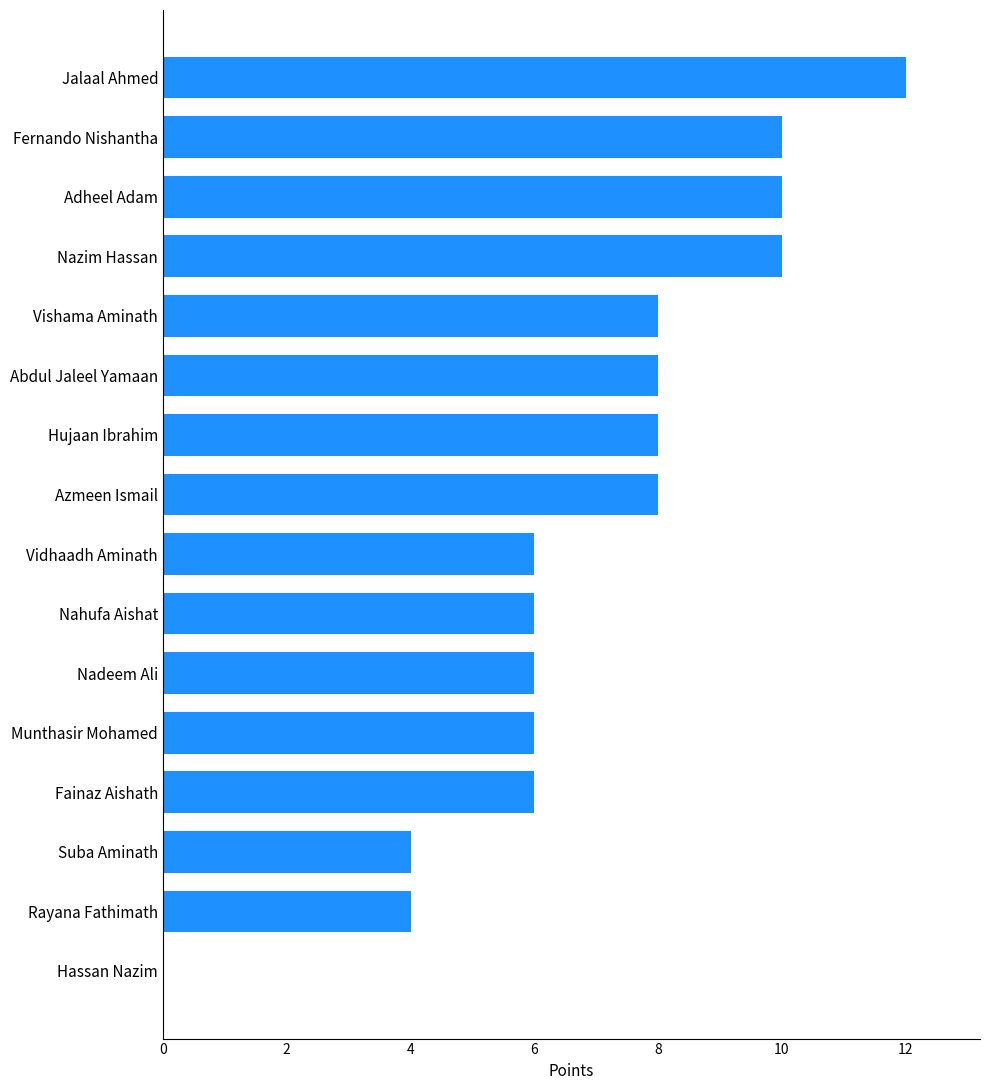

How many series are shown in this chart?

1